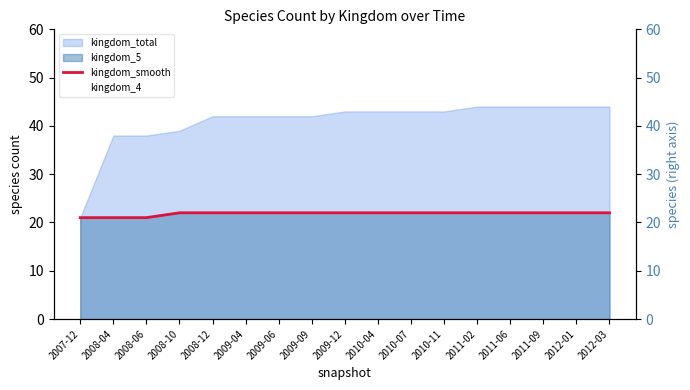

What is the ratio of the value at 2011-02 to the value at 2011-06?

1.0